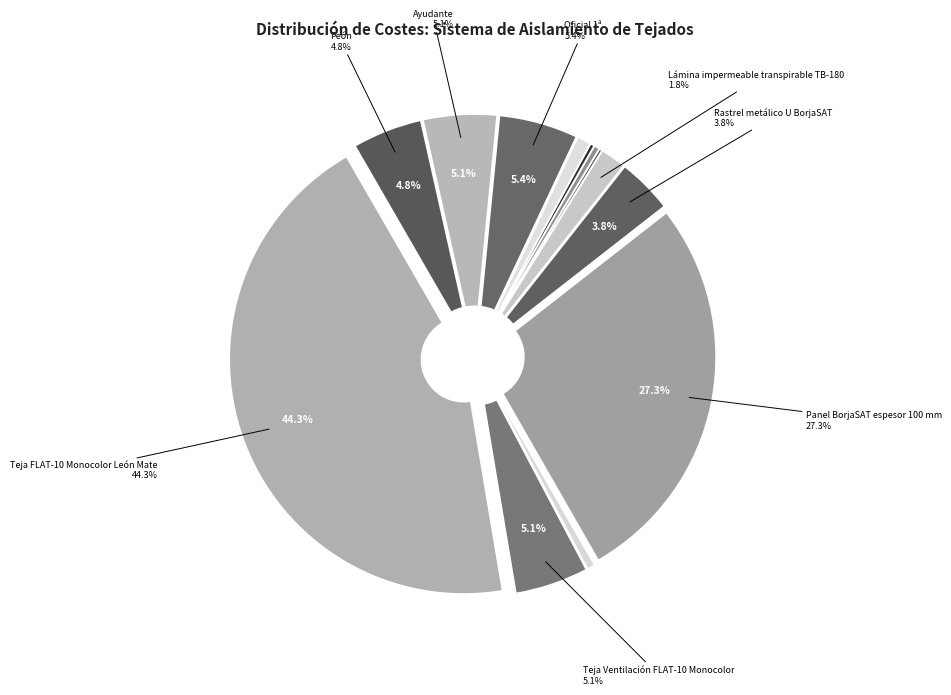

What is the change in value from Rastrel metálico U BorjaSAT to Peón?

+1.0